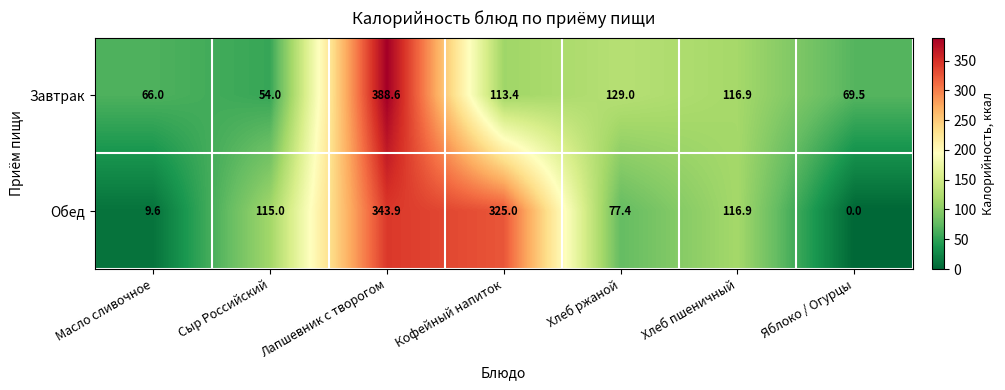

Rank the series at Масло сливочное from lowest to highest value.

Обед, Завтрак